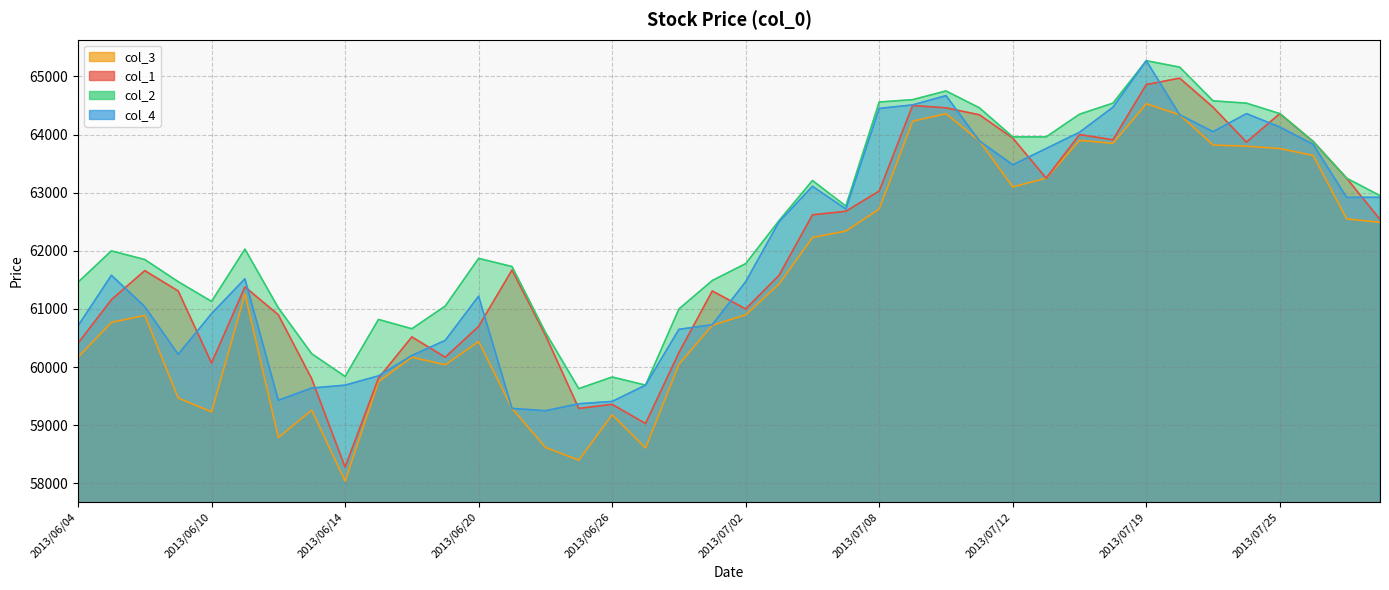

What are all the series names shown in the legend?

col_1, col_3, col_2, col_4